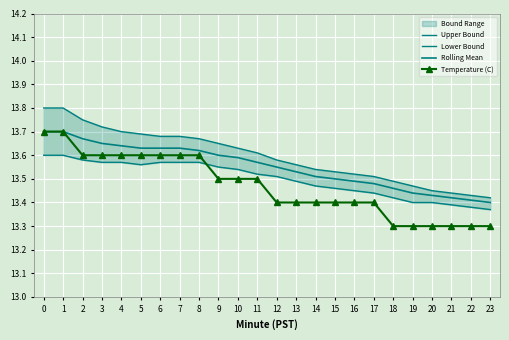

What is the greatest value displayed?

13.8